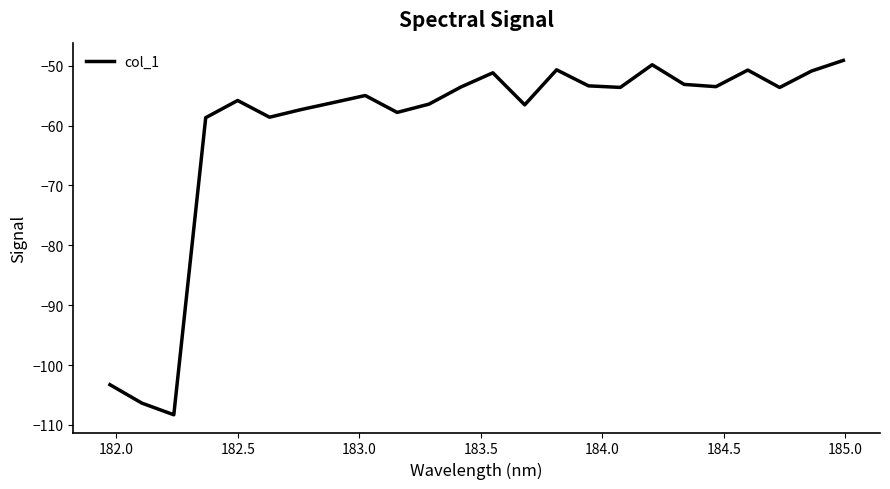

What is the maximum value shown in the chart?

-49.1